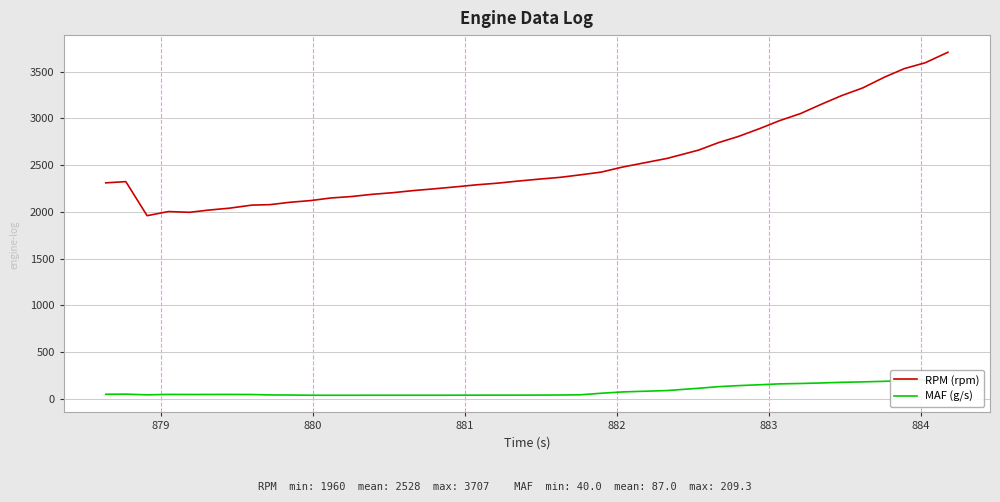

How many lines are shown in the chart?

2